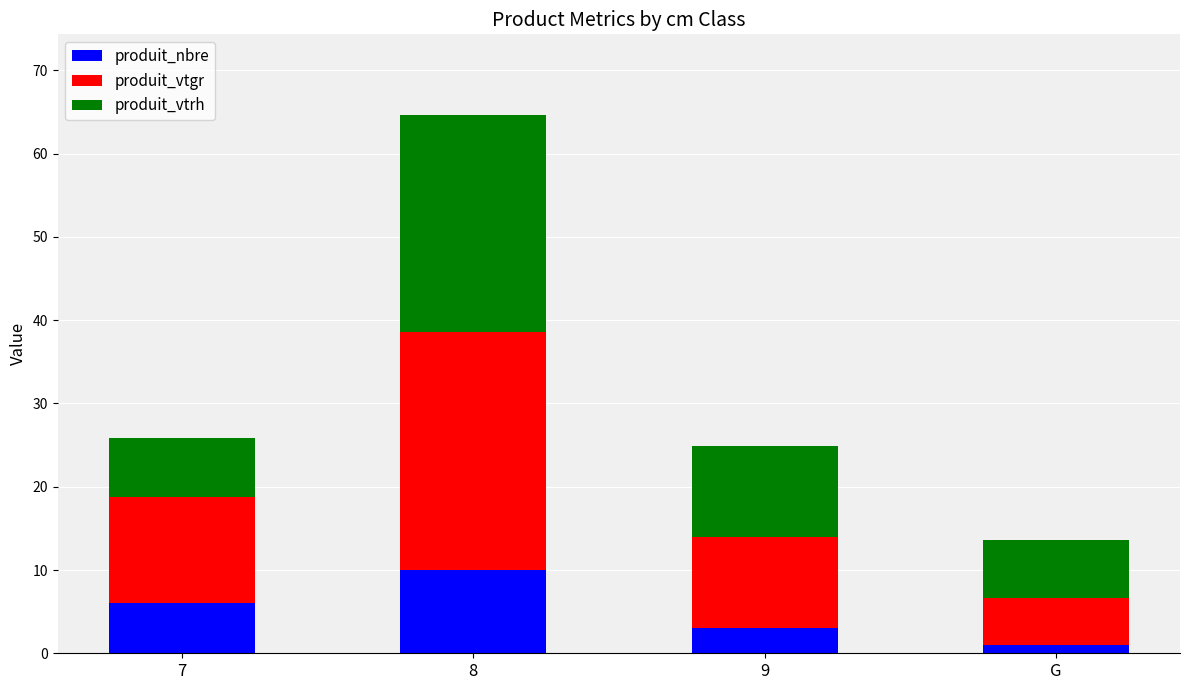

What is the difference between the maximum and second lowest values in the produit_nbre series?

7.0